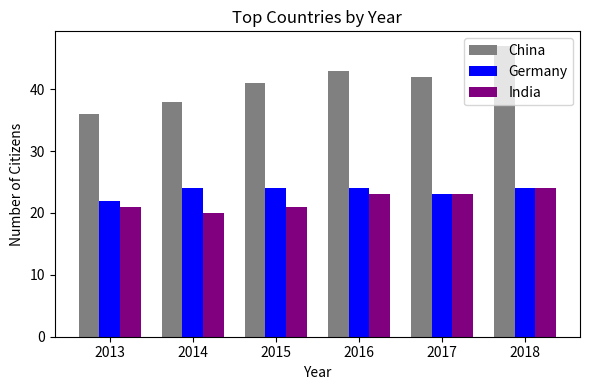

What is the sum of all India values?

132